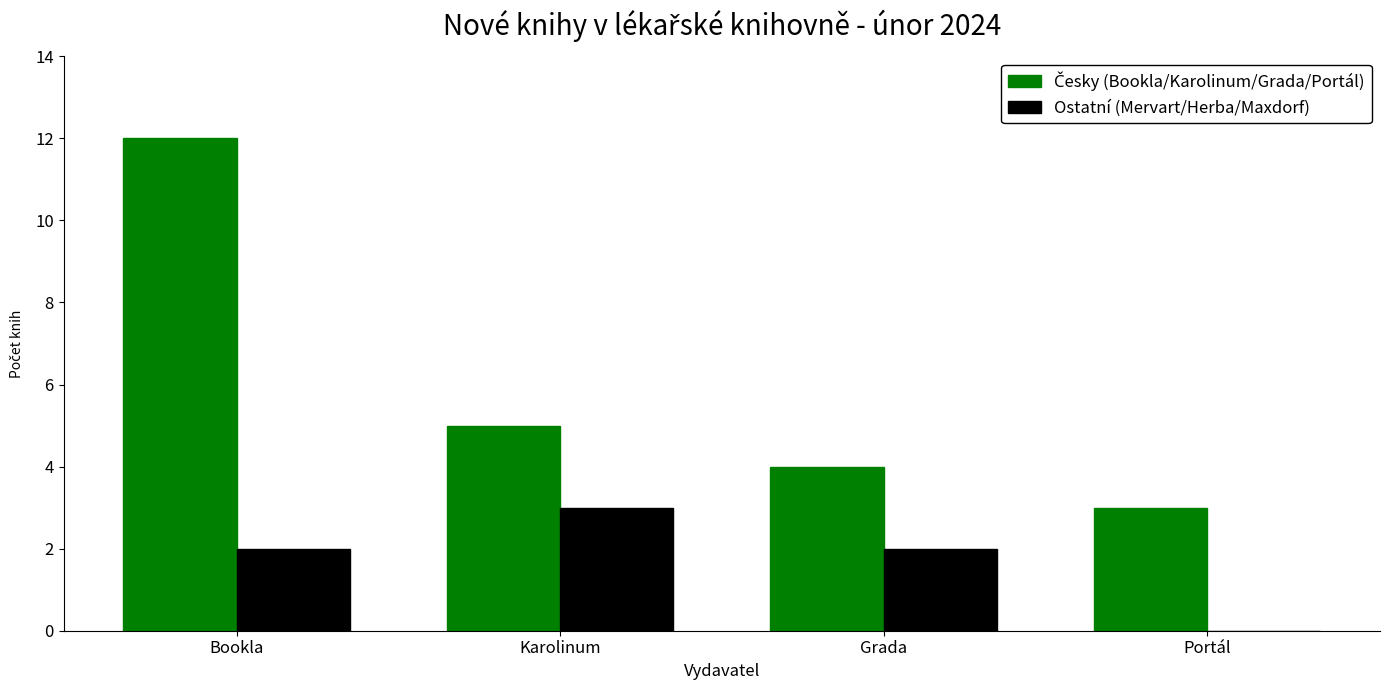

What is the sum of all Ostatní (Mervart/Herba/Maxdorf) values?

7